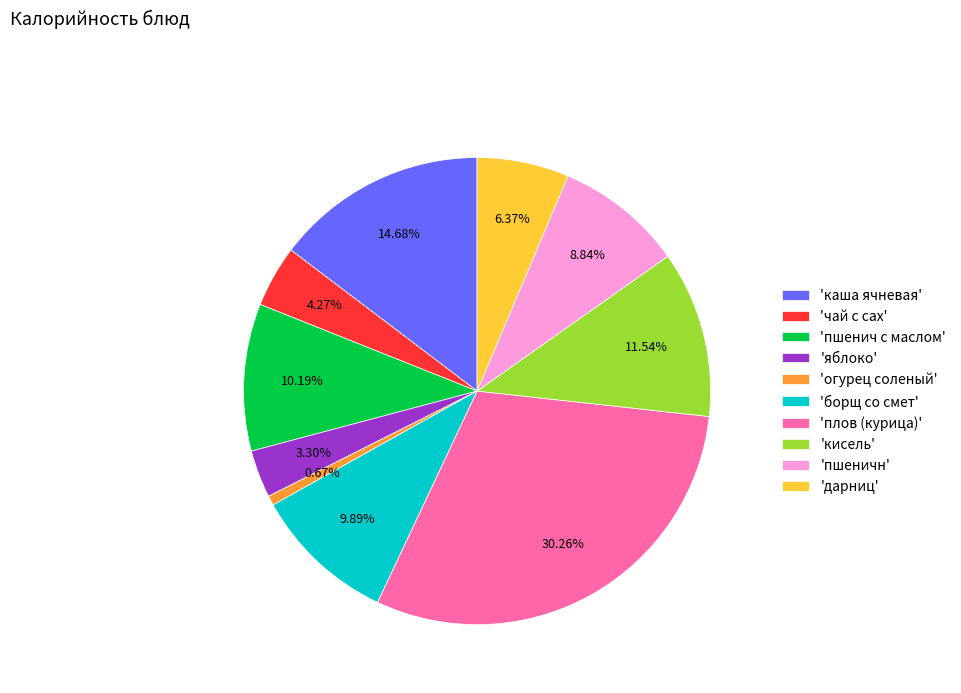

To the nearest percent, what is the average slice percentage?

10%